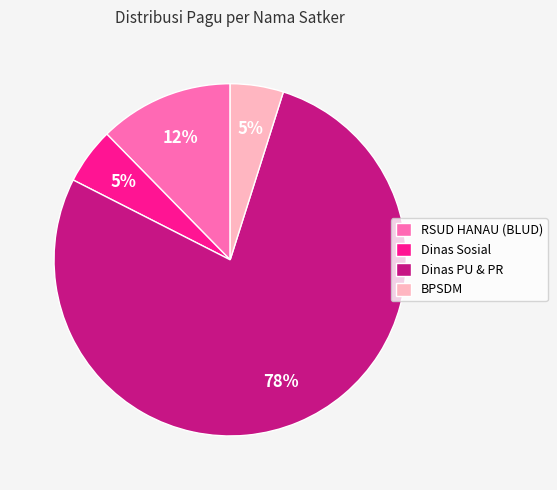

How many slices are in this pie chart?

4